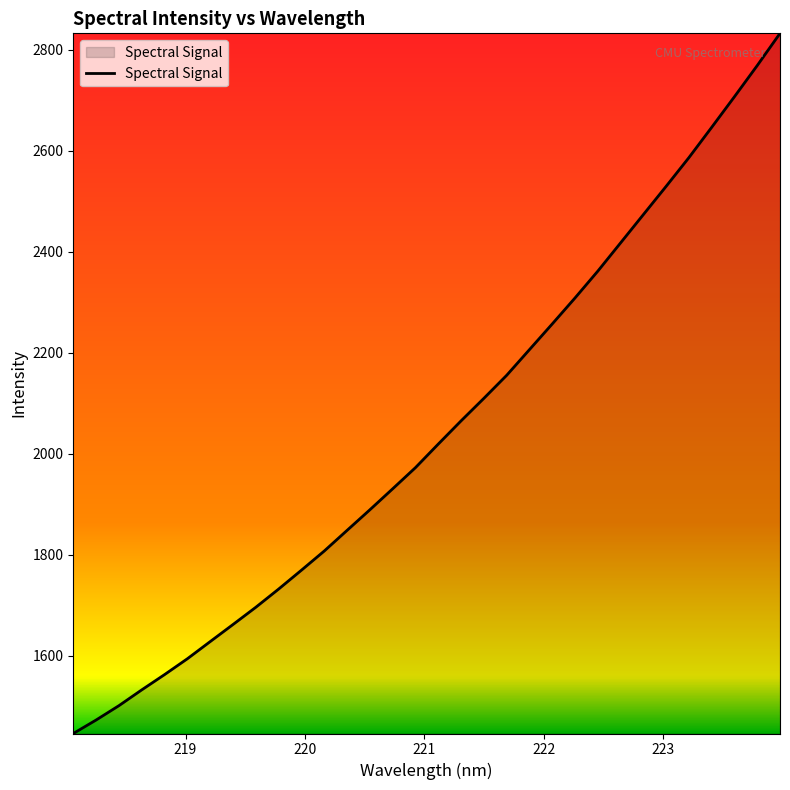

What is the difference between the maximum and minimum values?

1385.6